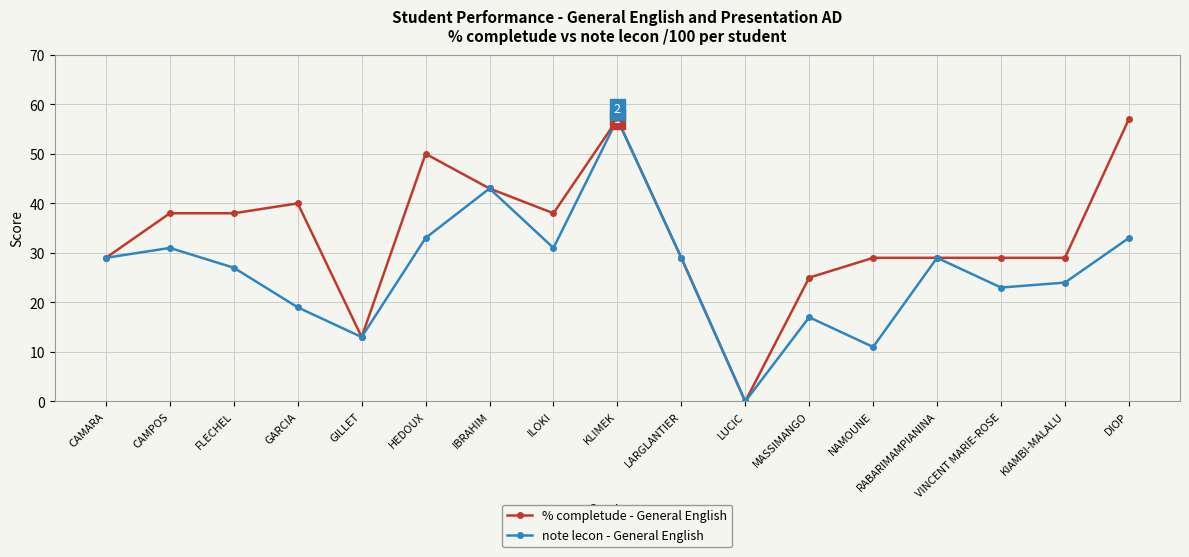

At which category is the sum across all series the highest?

KLIMEK